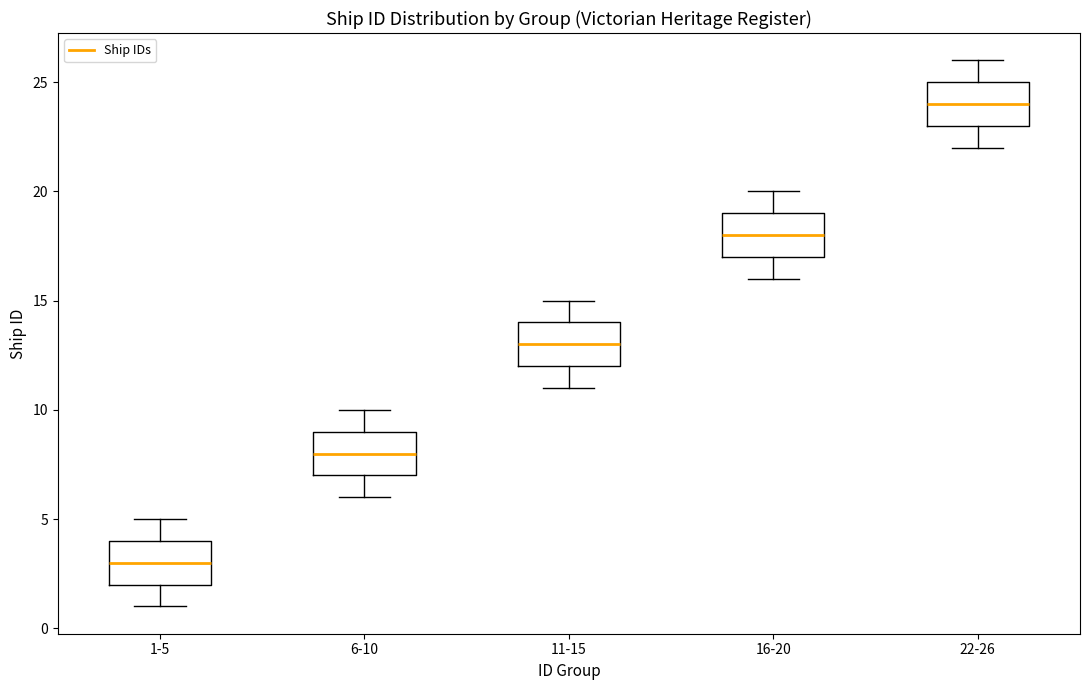

Reading left to right, transcribe this box plot: for each box, give where its median line is, the range the box spans, and where its two whiskers end, as read against the y-axis. The values are not printed on the chart, so give them approximately, as read against the axis.

1-5: median 3, box 2 to 4, whiskers 1 to 5
6-10: median 8, box 7 to 9, whiskers 6 to 10
11-15: median 13, box 12 to 14, whiskers 11 to 15
16-20: median 18, box 17 to 19, whiskers 16 to 20
22-26: median 24, box 23 to 25, whiskers 22 to 26